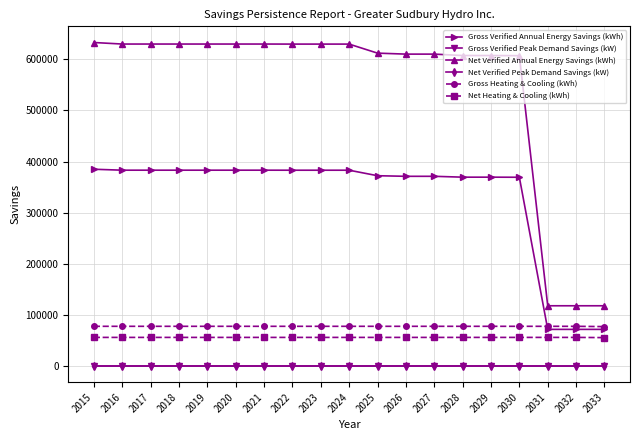

Is the value of Gross Heating & Cooling (kWh) at 2024 greater than the value of Net Heating & Cooling (kWh) at 2016?

Yes